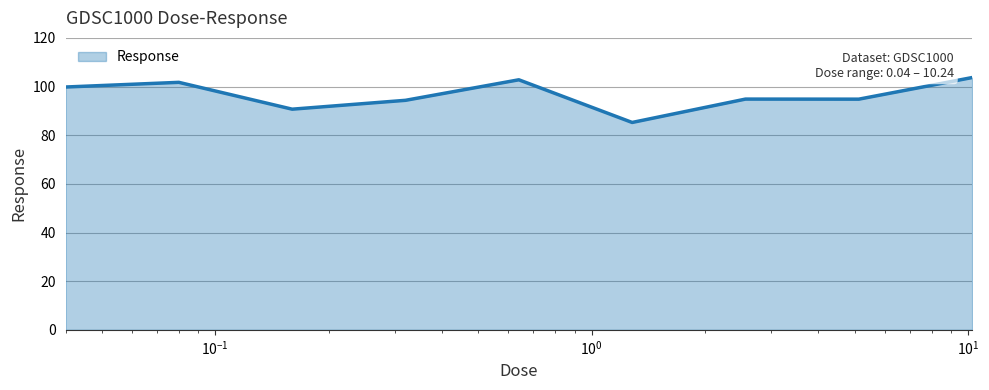

What is the smallest value displayed?

85.2